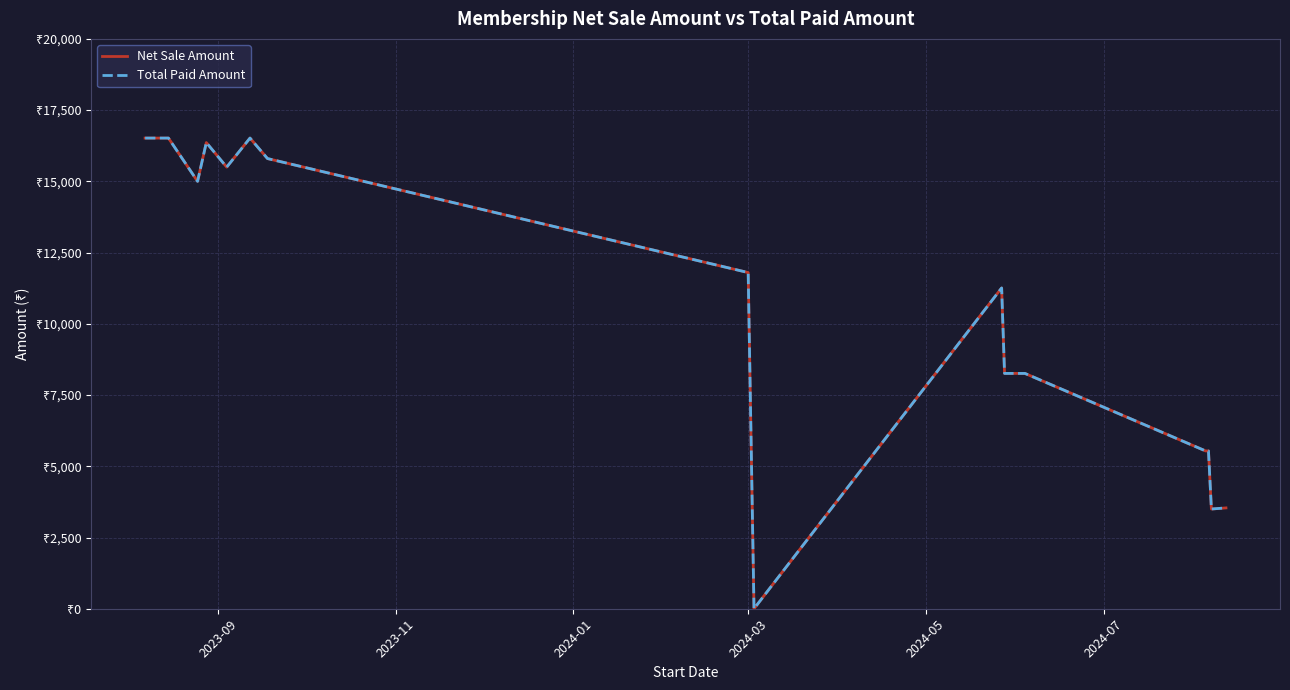

What is the maximum value shown in the chart?

16519.0